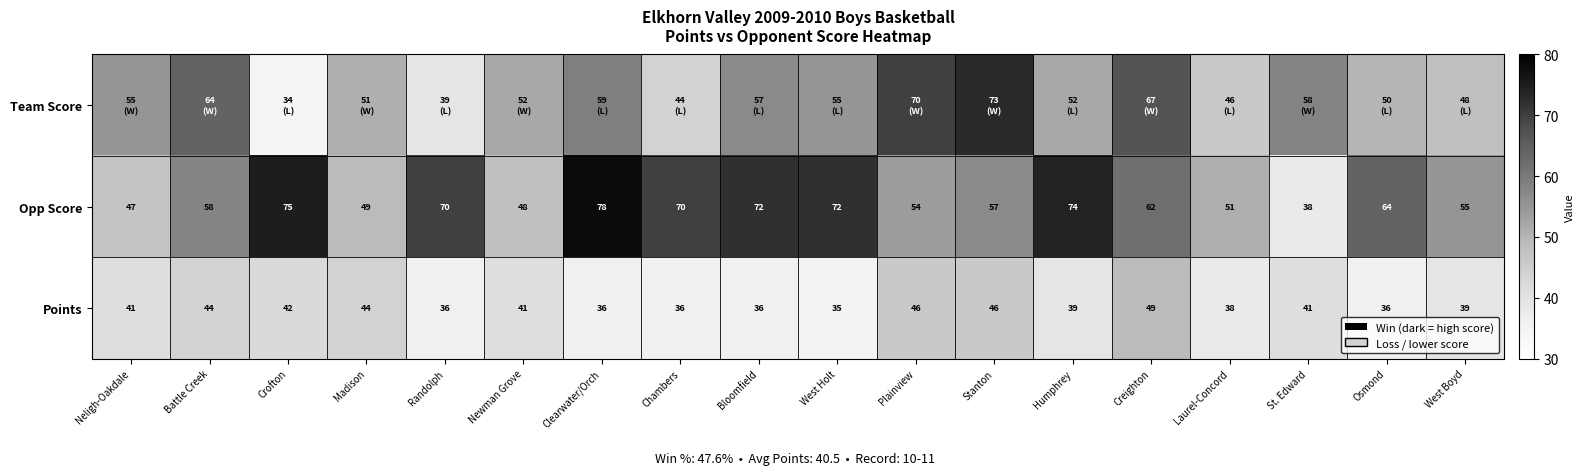

What is the average value of the Opp Score series?

61